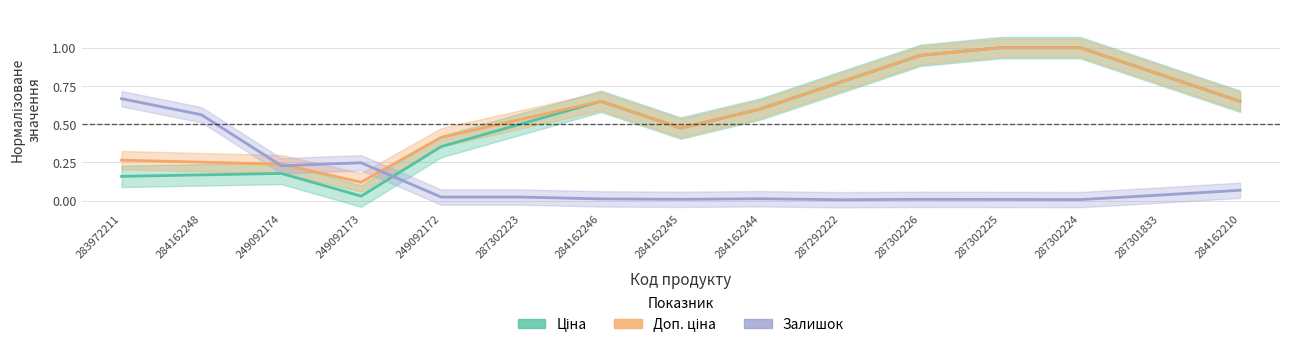

Does the chart display data point markers on the line(s)?

No